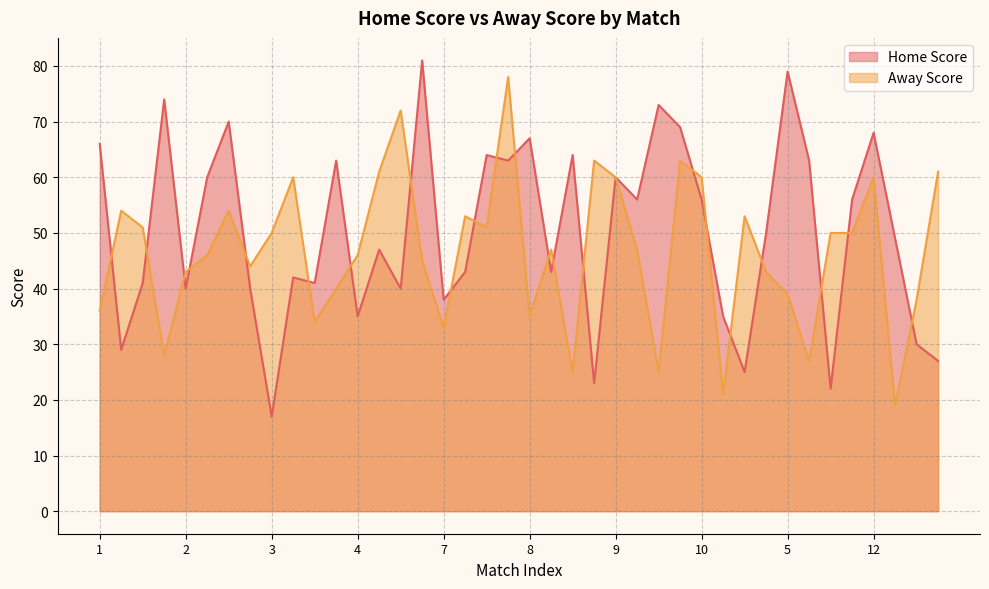

Rank the series by their maximum value, from lowest to highest.

Away Score, Home Score